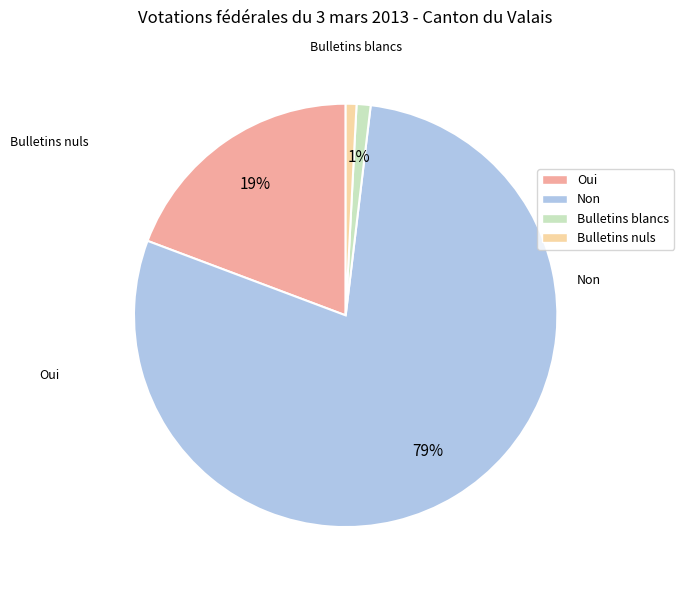

Which slice represents more than half of the pie?

Non